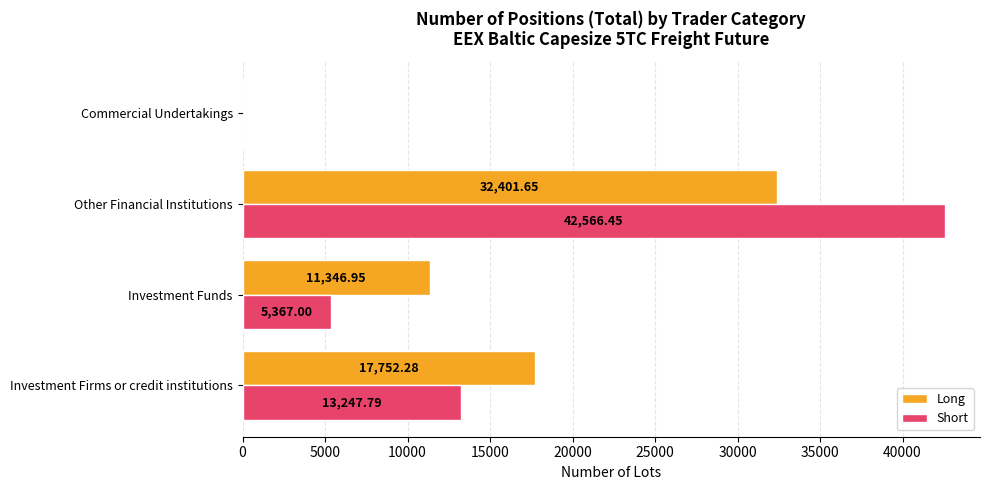

Which category has the highest value in the Short series?

Other Financial Institutions